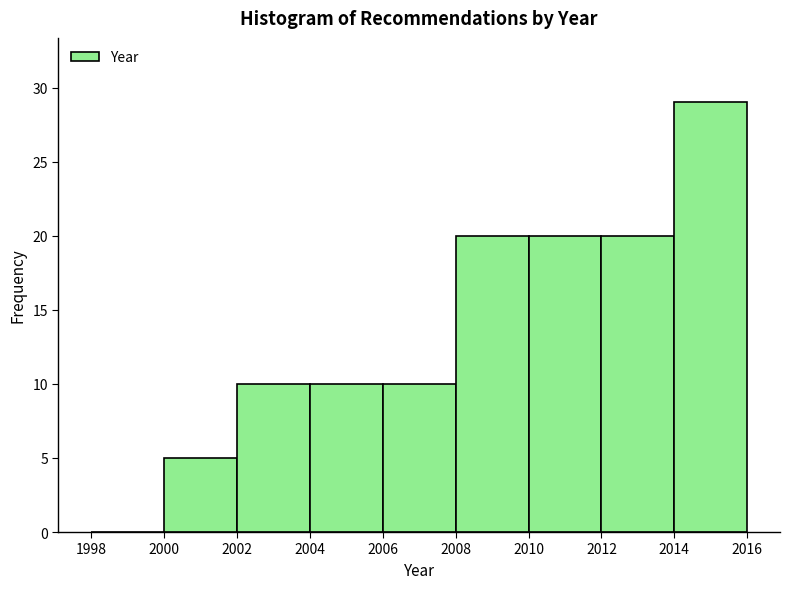

What is the height of the bar covering 2012 to 2014 on the x-axis? The values are not printed on the chart, so give them approximately, as read against the axis.

20